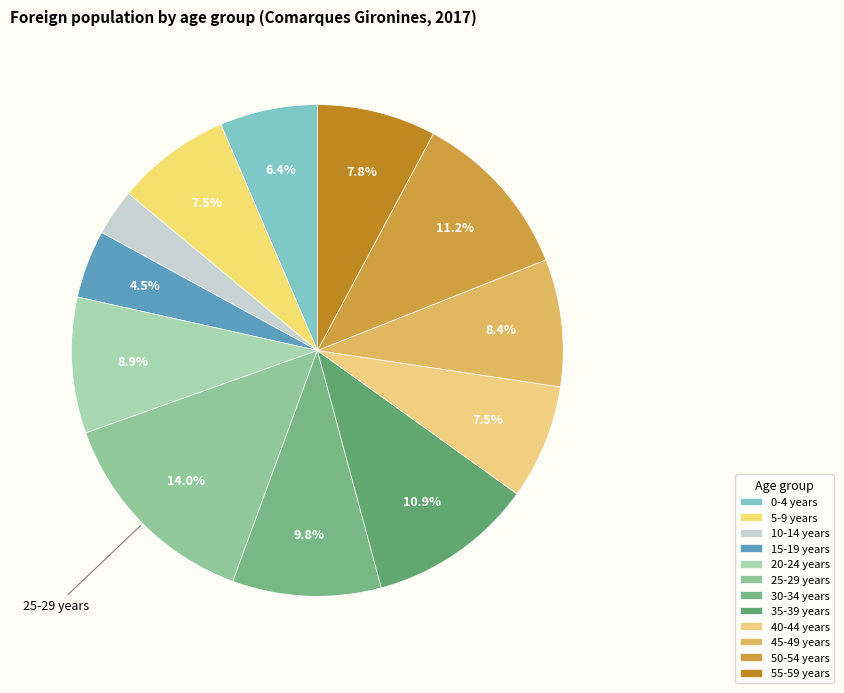

Do 25-29 years and 35-39 years together represent more than half of the pie?

No